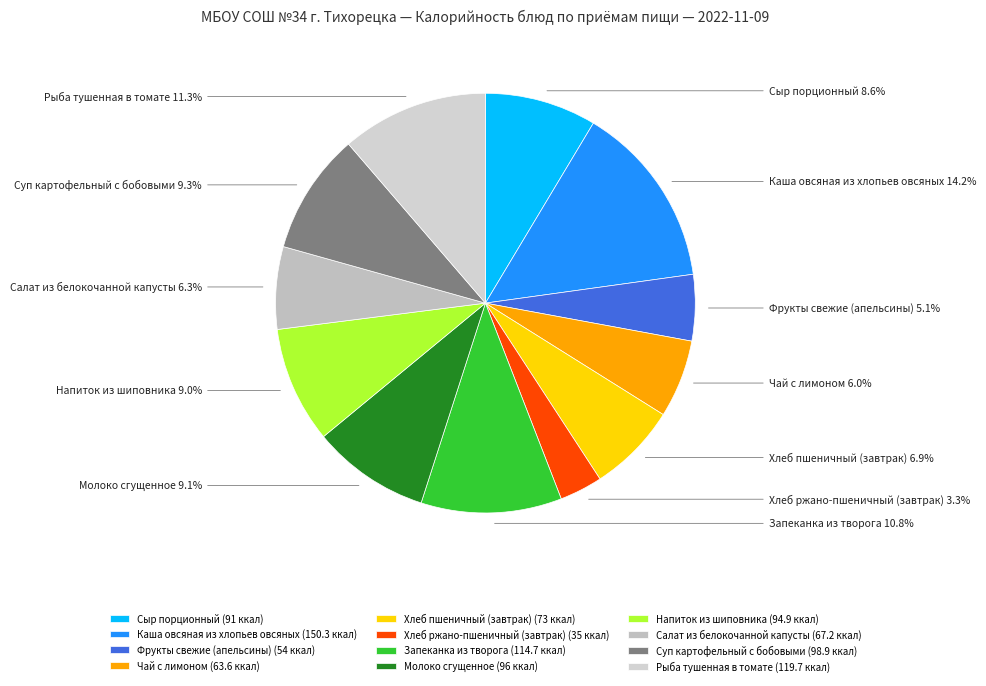

Between Хлеб пшеничный (завтрак) and Запеканка из творога, which is larger?

Запеканка из творога